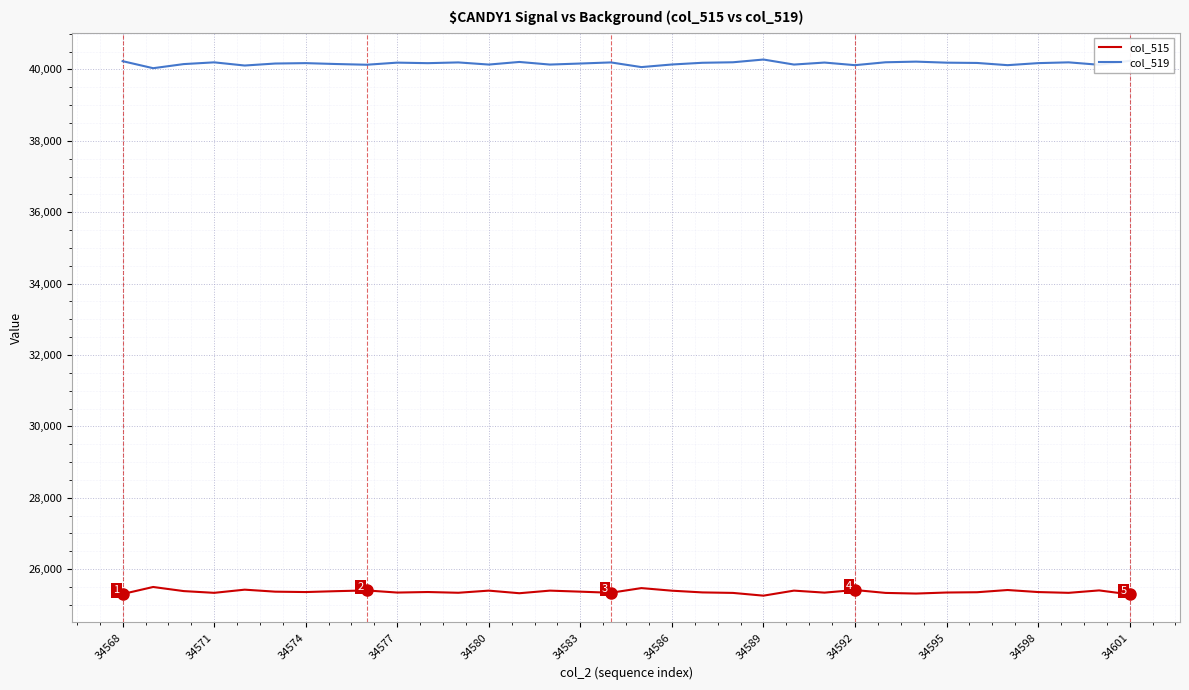

List the series in order of their peak value, highest first.

col_519, col_515